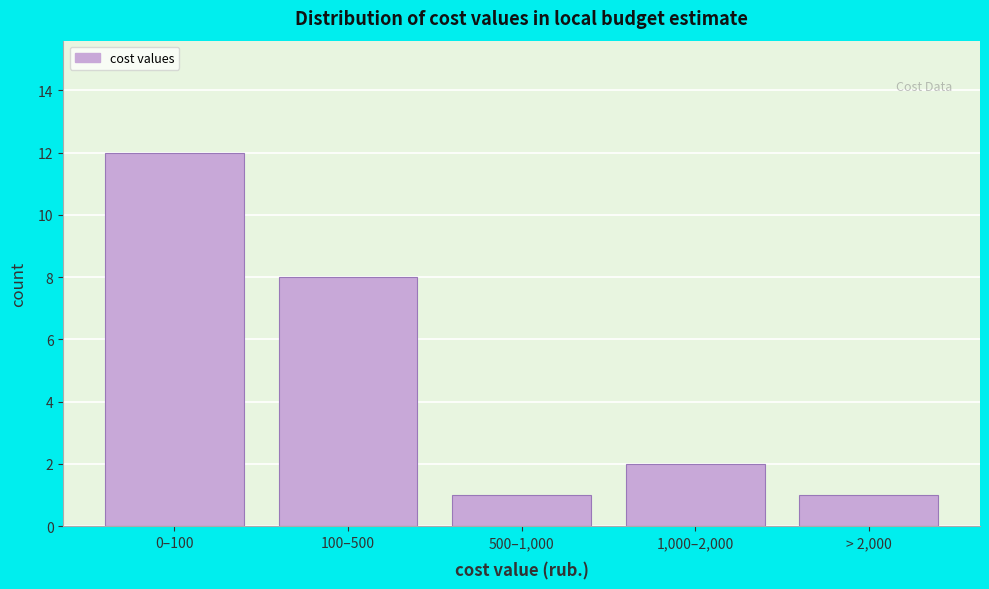

Reading right to left, extract all data points from this chart.

1	2	1	8	12